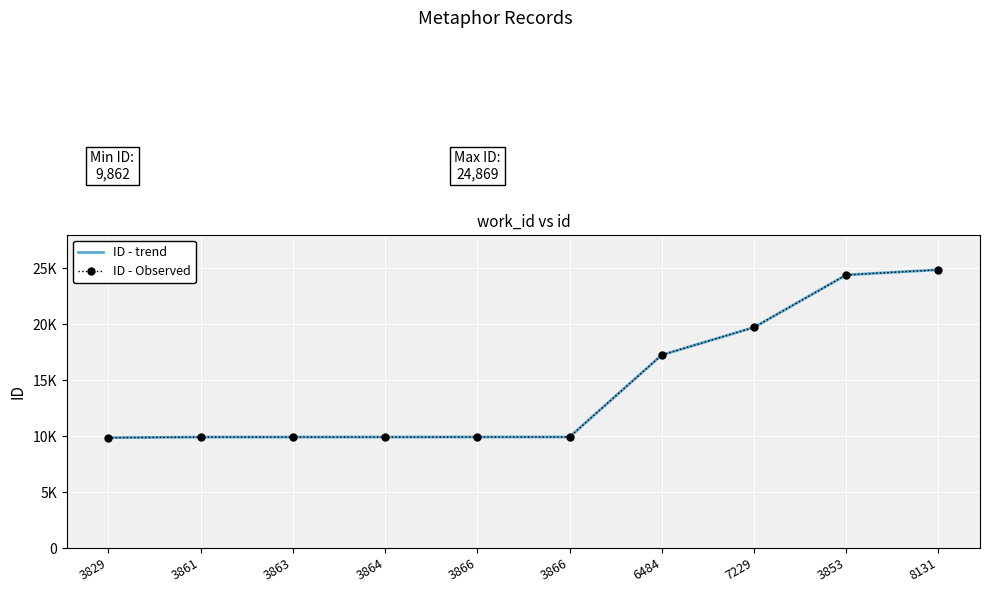

Reading right to left, extract all data points from this chart.

ID - trend: 8131=24869	3853=24409	7229=19723	6484=17251	3866=9922	3866=9921	3864=9917	3863=9915	3861=9913	3829=9862
ID - Observed: 8131=24869	3853=24409	7229=19723	6484=17251	3866=9922	3866=9921	3864=9917	3863=9915	3861=9913	3829=9862